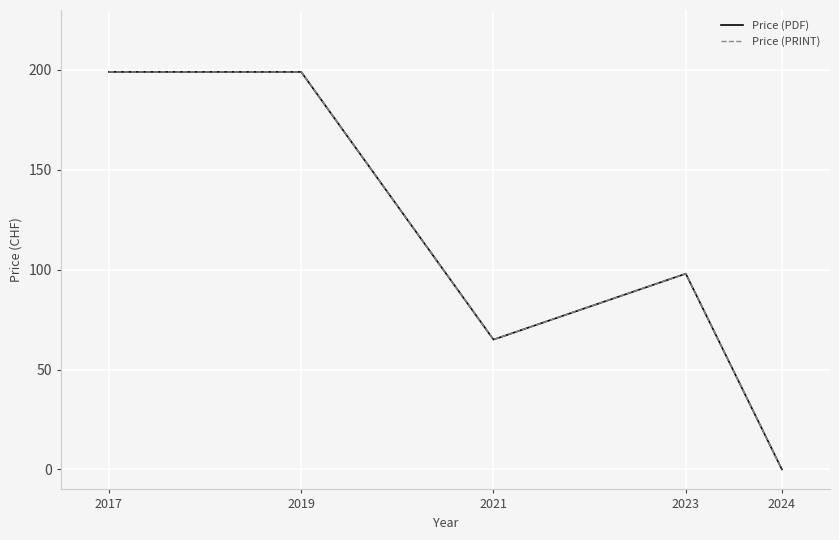

Count the Price (PDF) values in the range 65 to 199.

4